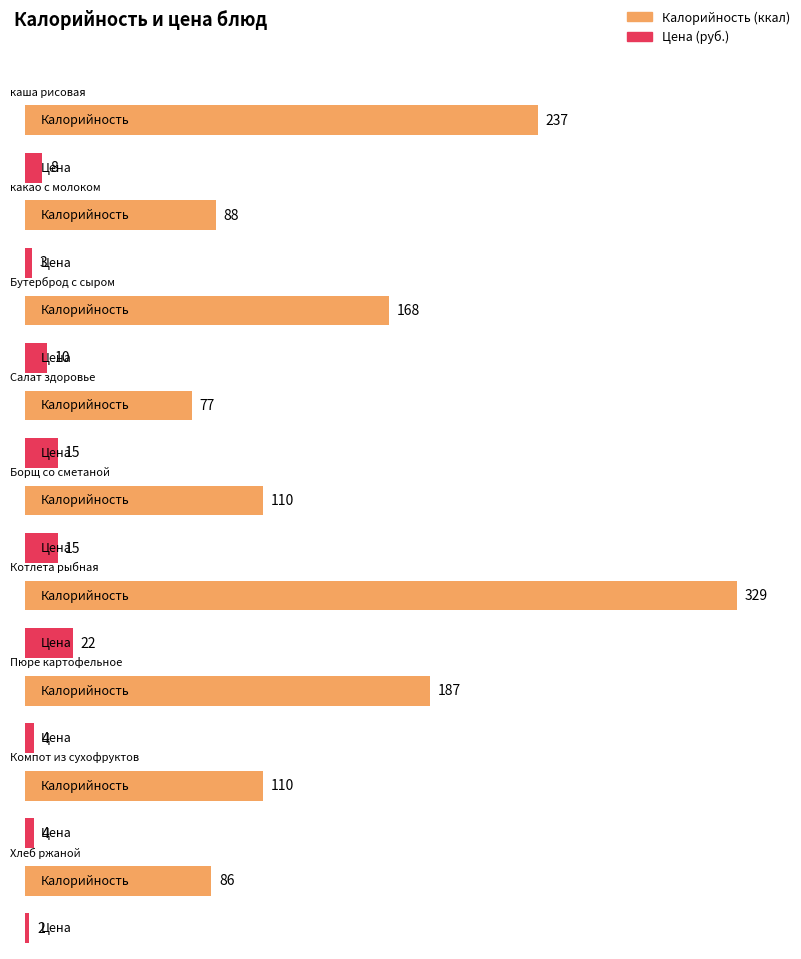

What is the maximum value for Калорийность?

329